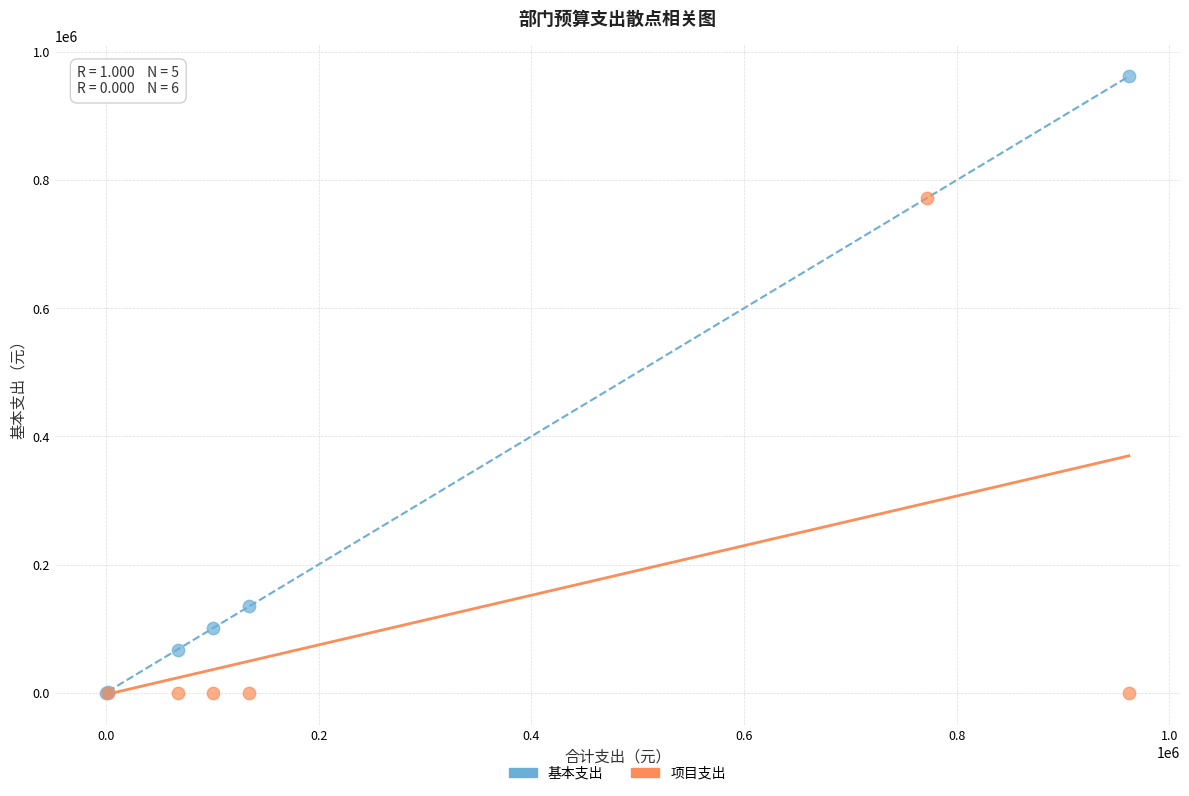

Which series reaches the maximum Y coordinate?

基本支出